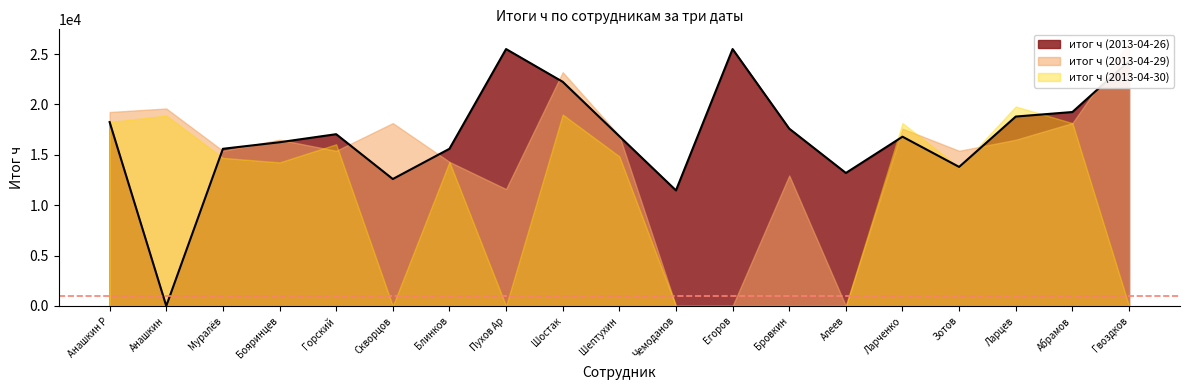

At which category does итог ч (2013-04-26) reach its first local valley?

Анашкин